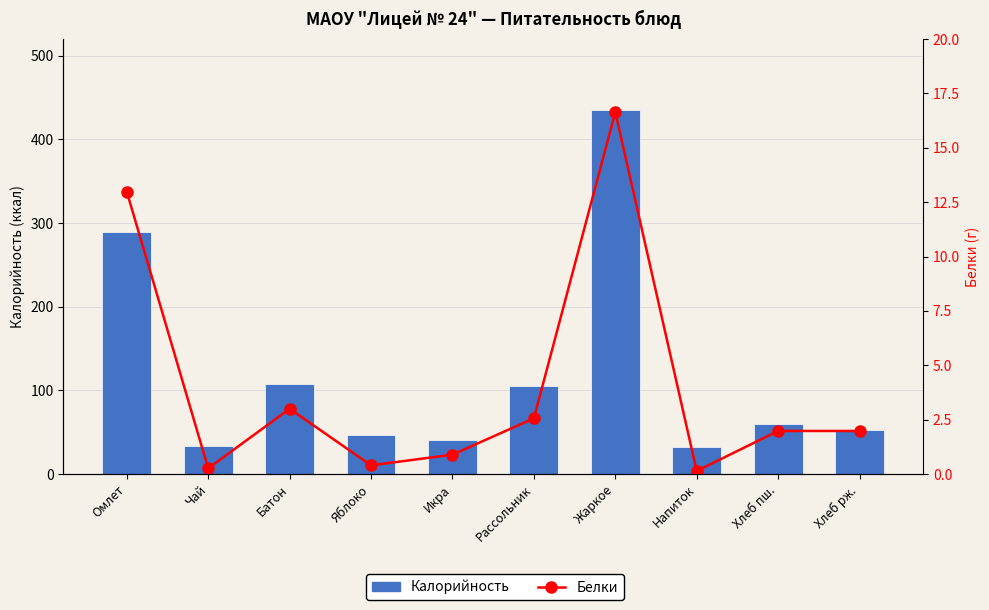

Which category has the lowest value in the Белки series?

Напиток